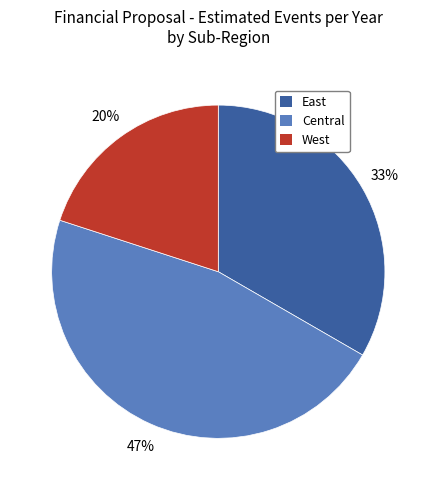

Does any single category account for the majority?

No